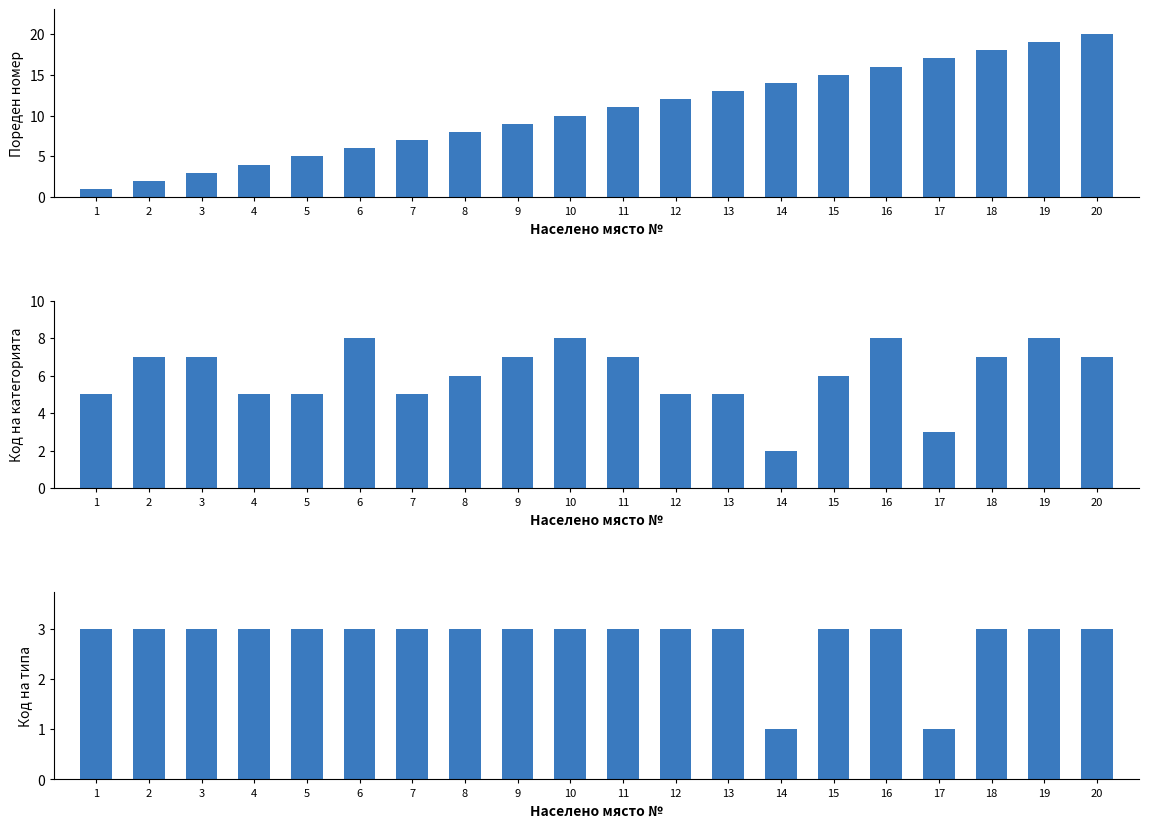

Which label corresponds to the largest value in the chart?

20